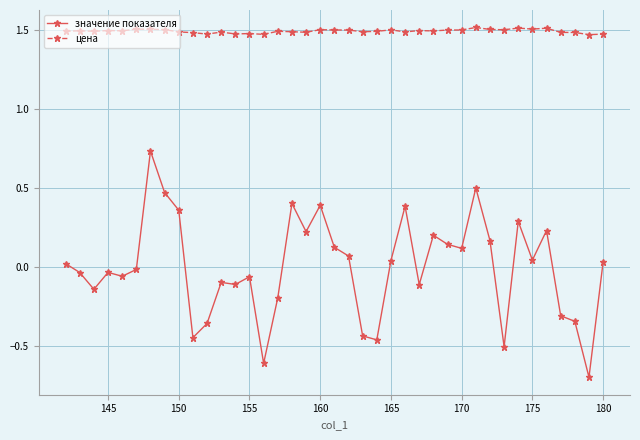

What is the smallest value displayed?

-0.7